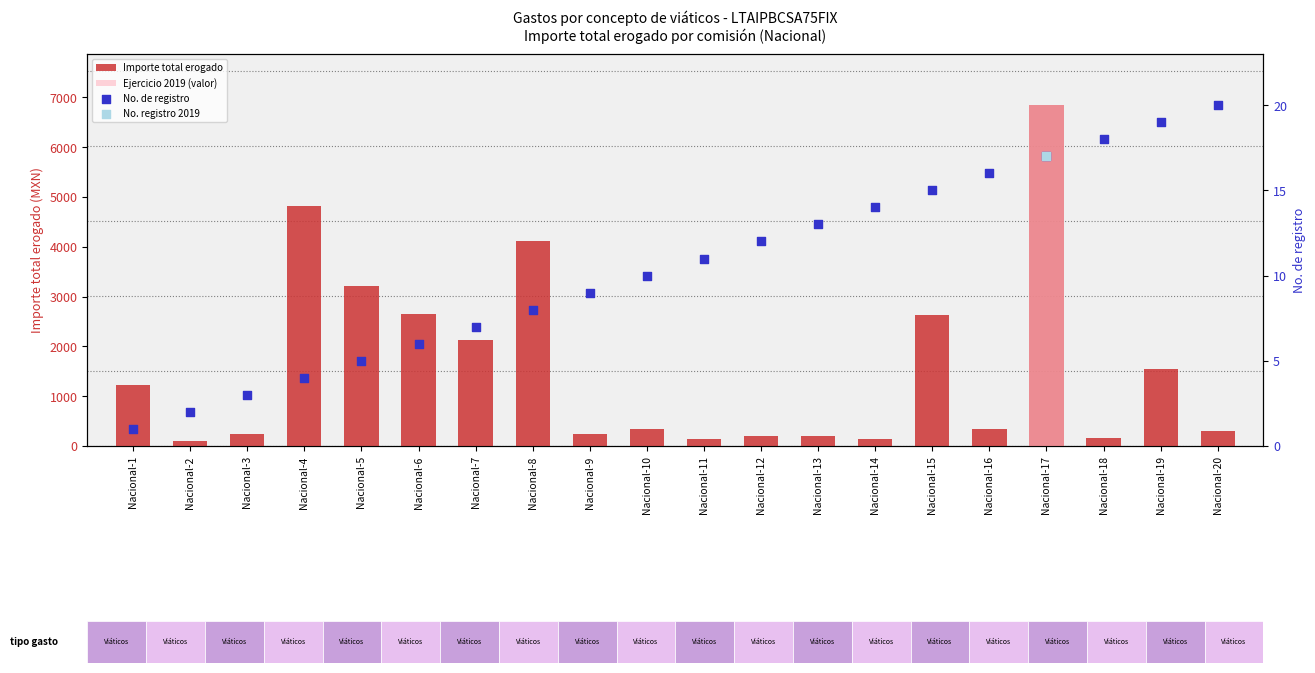

At how many categories does at least one series exceed 6339?

1